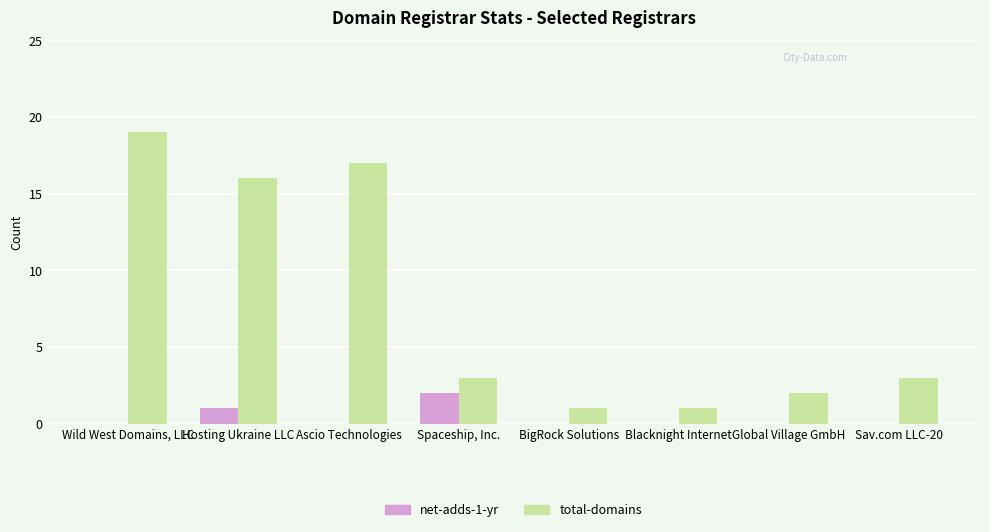

What is the total value across all series at Ascio Technologies?

17